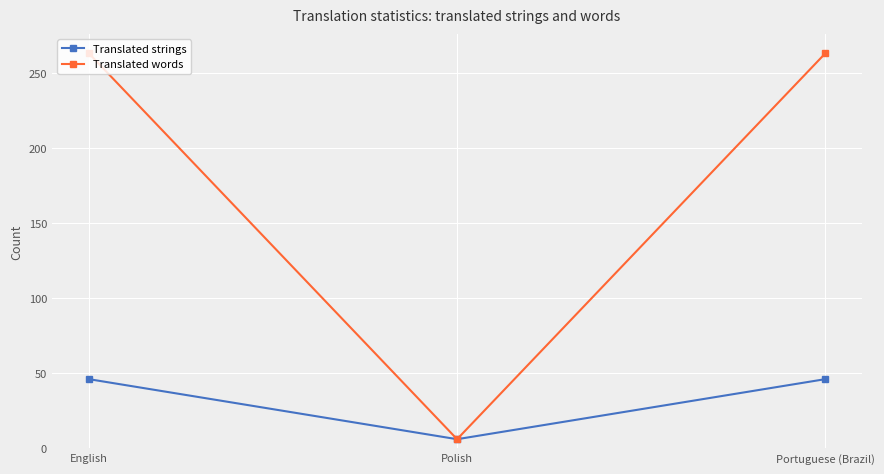

What is the minimum value shown in the chart?

6